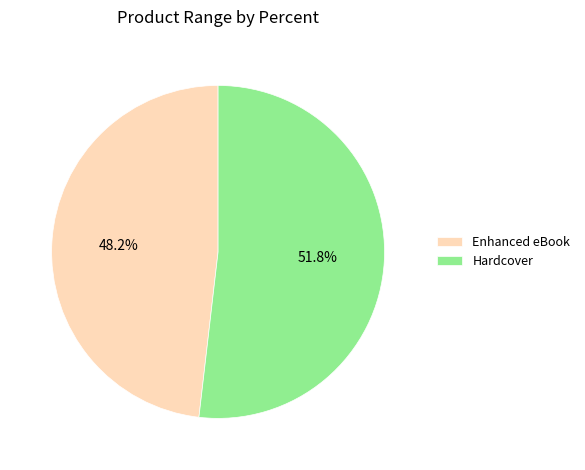

Which slice is the smallest?

Enhanced eBook